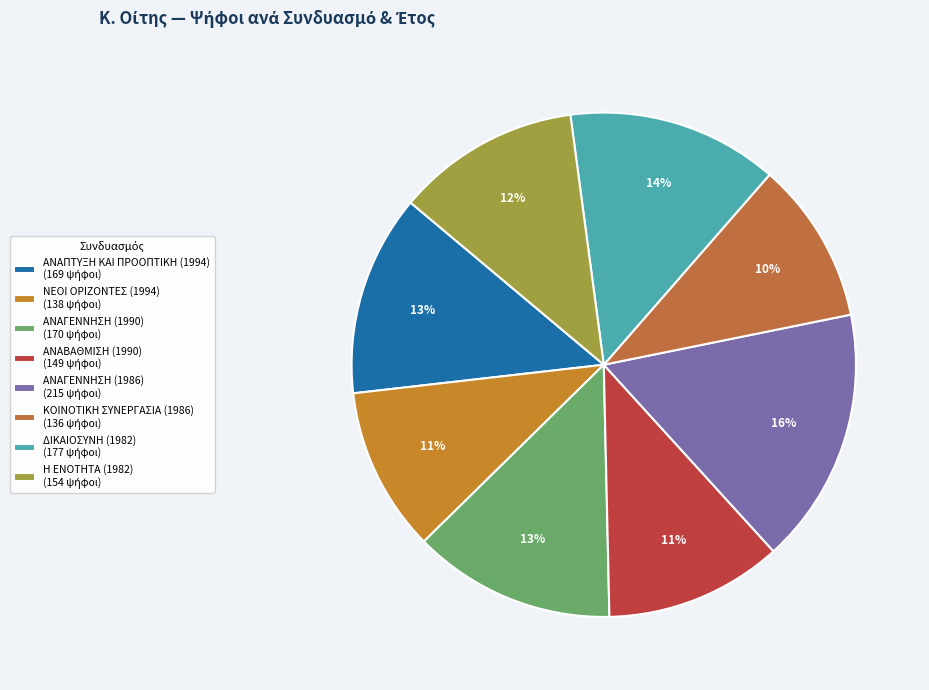

What portion of the pie excludes Η ΕΝΟΤΗΤΑ (1982)?

88.2%